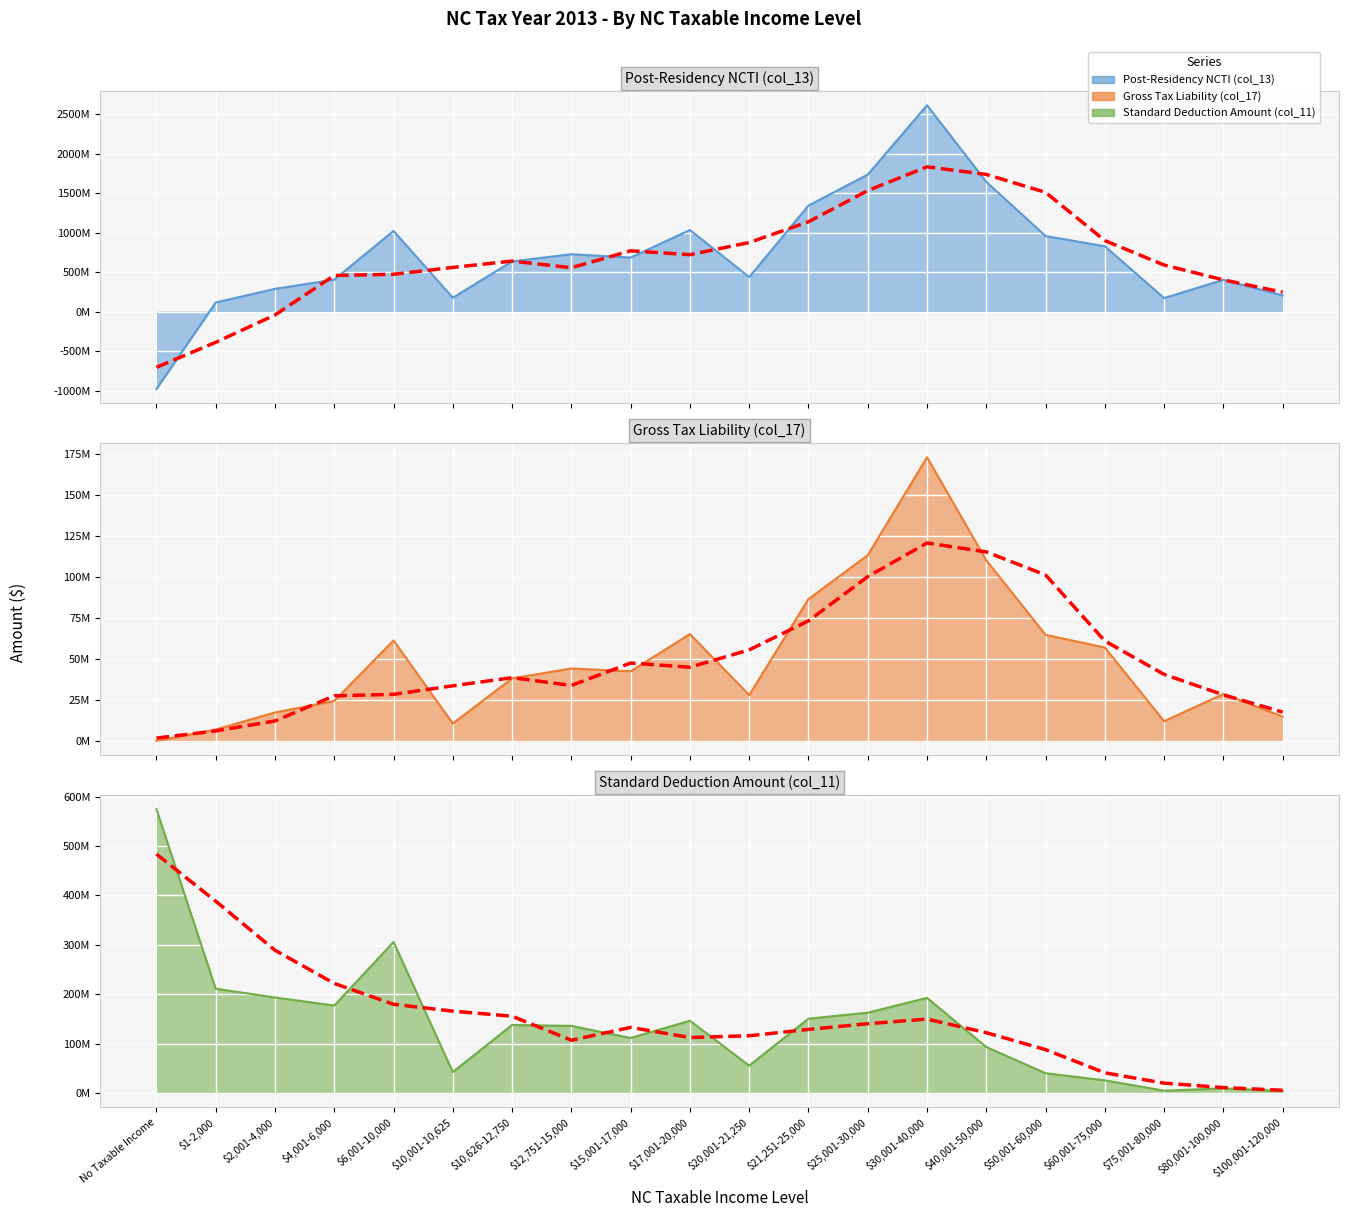

At which category is the sum across all series the highest?

$30,001-40,000